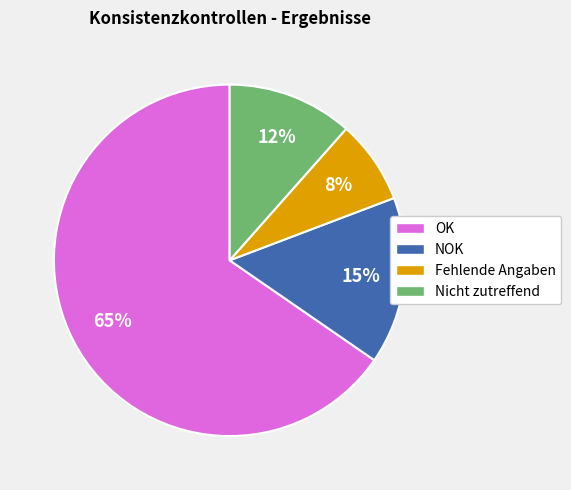

What is the majority slice?

OK